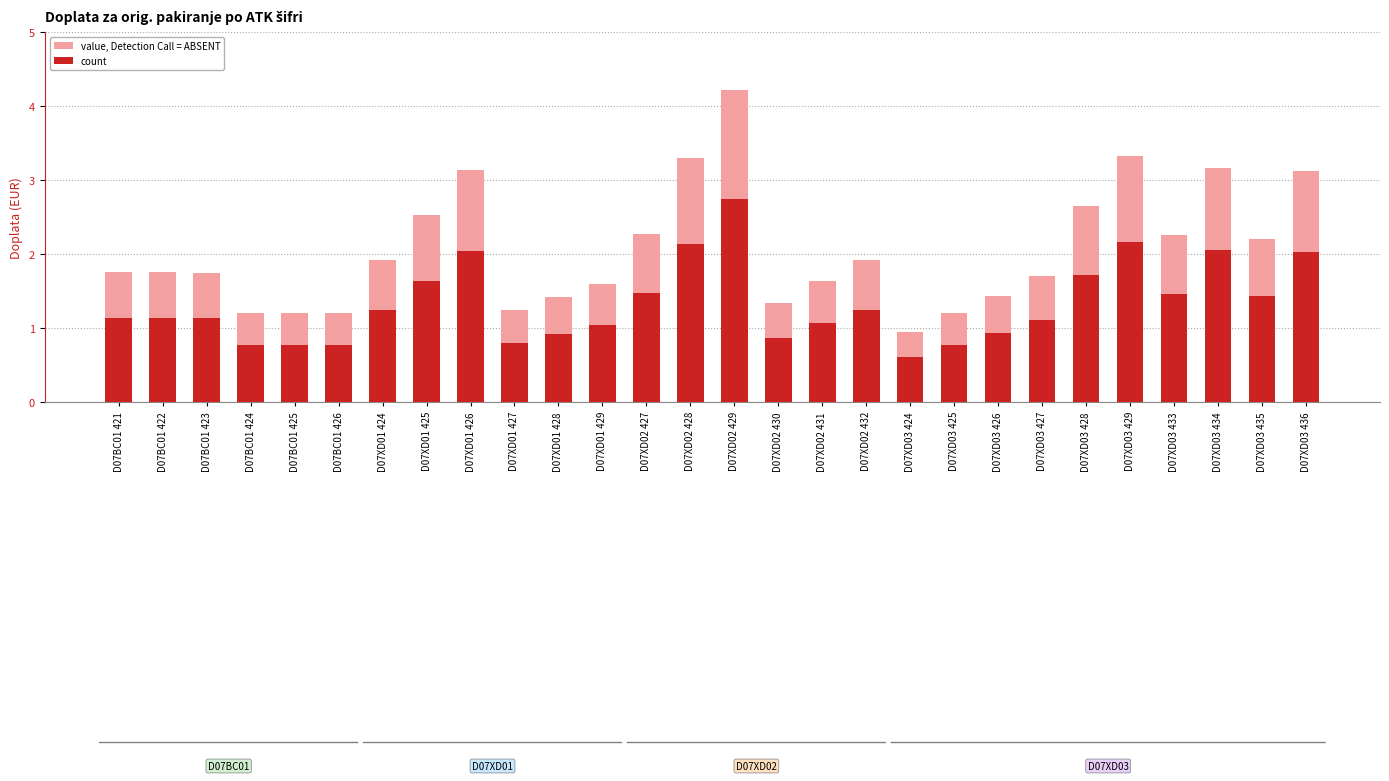

Reading left to right, list all the values displayed in this chart.

value, Detection Call = ABSENT: D07BC01 421=1.8	D07BC01 422=1.8	D07BC01 423=1.8	D07BC01 424=1.2	D07BC01 425=1.2	D07BC01 426=1.2	D07XD01 424=1.9	D07XD01 425=2.5	D07XD01 426=3.1	D07XD01 427=1.2	D07XD01 428=1.4	D07XD01 429=1.6	D07XD02 427=2.3	D07XD02 428=3.3	D07XD02 429=4.2	D07XD02 430=1.3	D07XD02 431=1.6	D07XD02 432=1.9	D07XD03 424=0.9	D07XD03 425=1.2	D07XD03 426=1.4	D07XD03 427=1.7	D07XD03 428=2.6	D07XD03 429=3.3	D07XD03 433=2.3	D07XD03 434=3.2	D07XD03 435=2.2	D07XD03 436=3.1
count: D07BC01 421=1.1	D07BC01 422=1.1	D07BC01 423=1.1	D07BC01 424=0.8	D07BC01 425=0.8	D07BC01 426=0.8	D07XD01 424=1.2	D07XD01 425=1.6	D07XD01 426=2.0	D07XD01 427=0.8	D07XD01 428=0.9	D07XD01 429=1.0	D07XD02 427=1.5	D07XD02 428=2.1	D07XD02 429=2.7	D07XD02 430=0.9	D07XD02 431=1.1	D07XD02 432=1.2	D07XD03 424=0.6	D07XD03 425=0.8	D07XD03 426=0.9	D07XD03 427=1.1	D07XD03 428=1.7	D07XD03 429=2.2	D07XD03 433=1.5	D07XD03 434=2.1	D07XD03 435=1.4	D07XD03 436=2.0